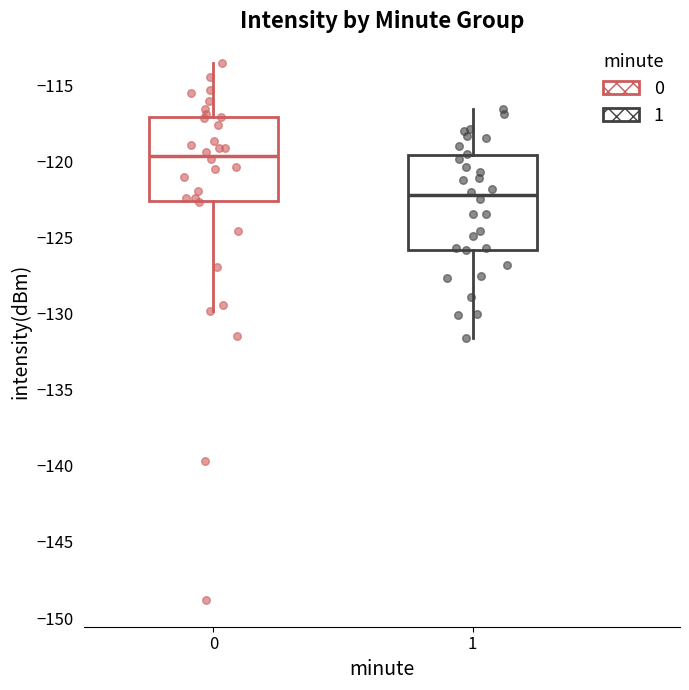

Which box's median line is the lowest?

1